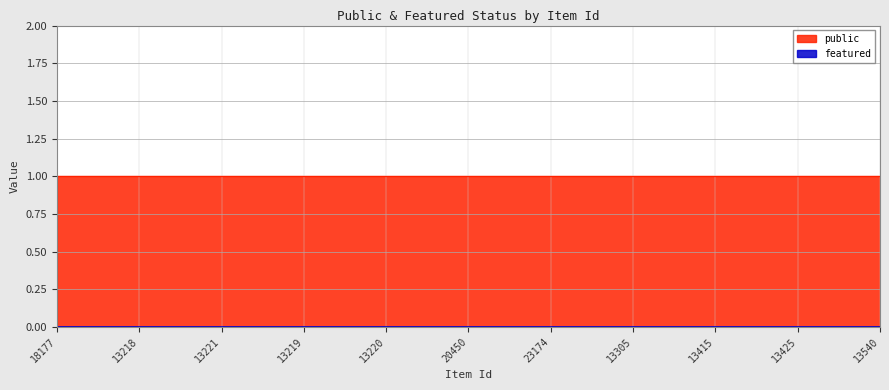

Which series changed the most between 18177 and 23174?

public